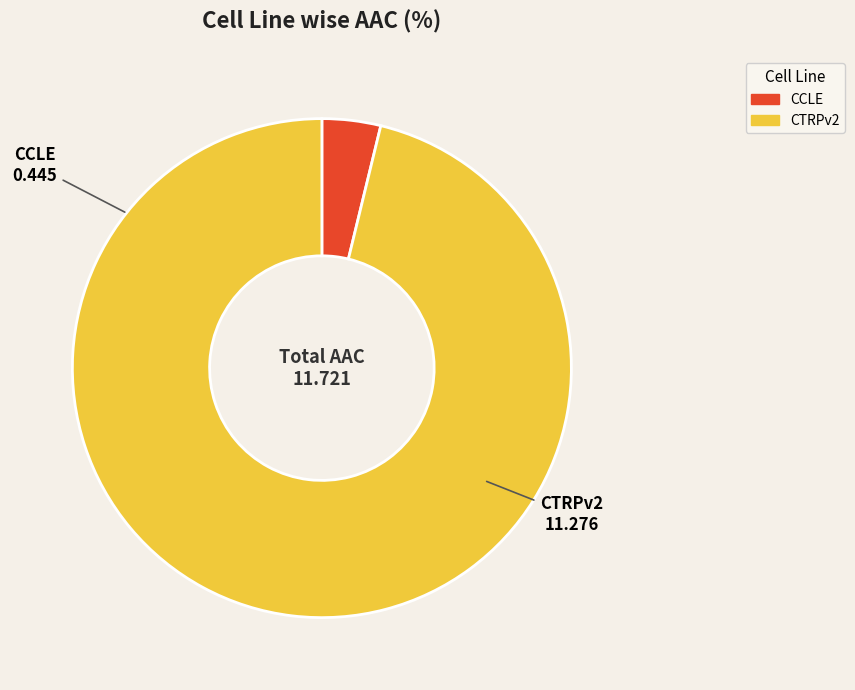

Between CTRPv2 and CCLE, which is larger?

CTRPv2